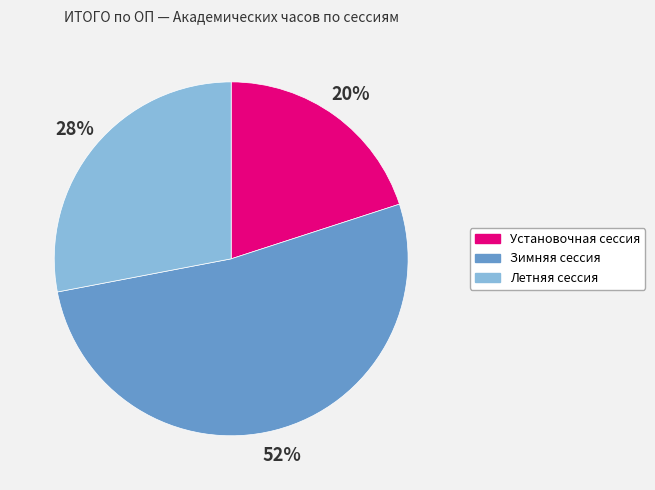

To the nearest percent, what percentage of the pie is Зимняя сессия?

52%